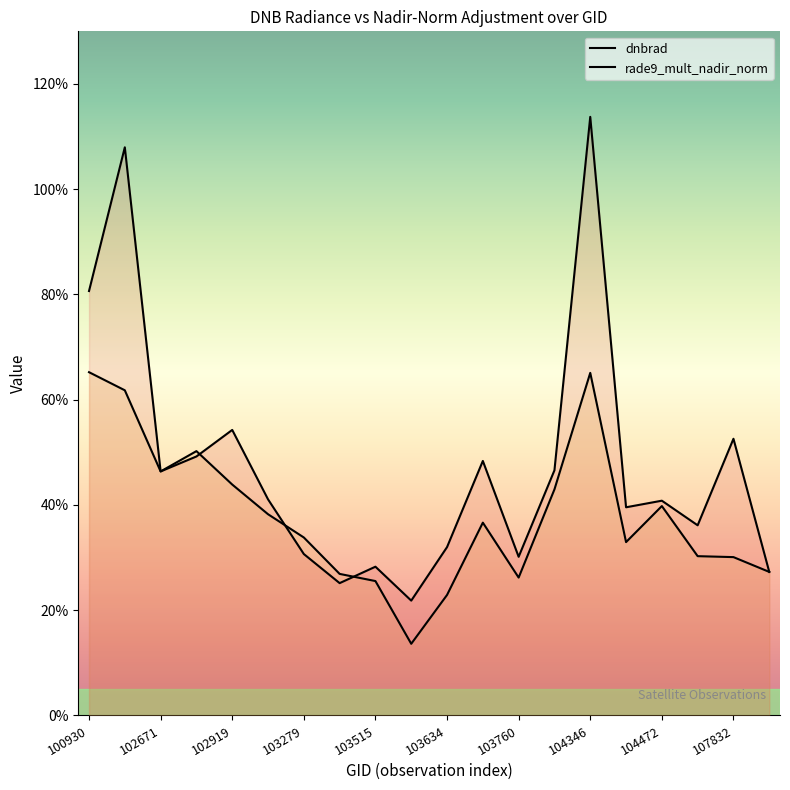

Does the chart display data point markers on the line(s)?

No